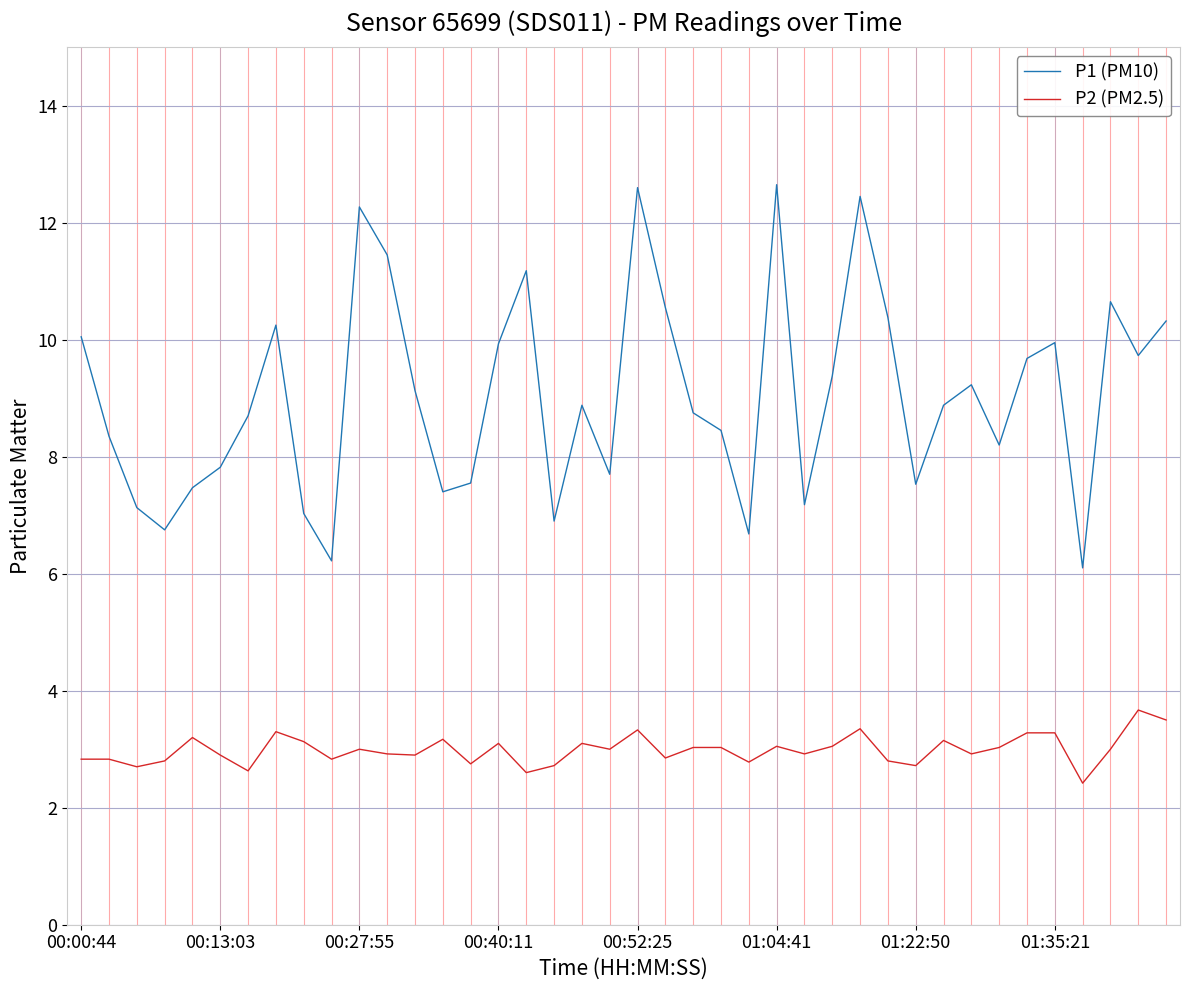

What is the difference between the second highest and minimum values in the P2 (PM2.5) series?

1.1